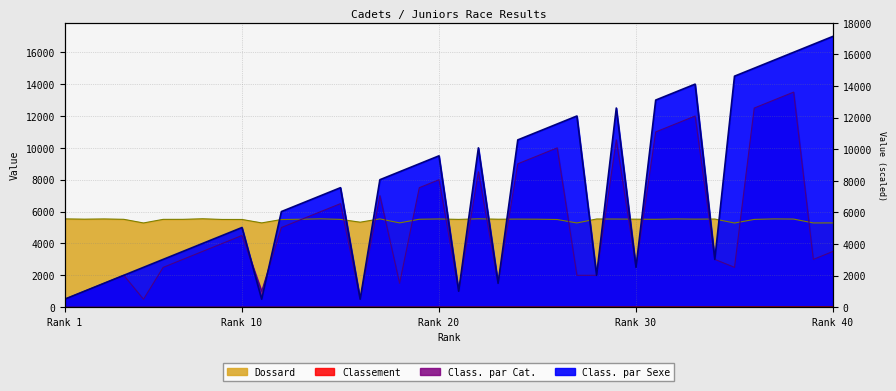

Reading right to left, extract all data points from this chart.

Classement: 40	39	38	37	36	35	34	33	32	31	30	29	28	27	26	25	24	23	22	21	20	19	18	17	16	15	14	13	12	11	10	9	8	7	6	5	4	3	2	1
Class. par Sexe: 17000	16500	16000	15500	15000	14500	3000	14000	13500	13000	2500	12500	2000	12000	11500	11000	10500	1500	10000	1000	9500	9000	8500	8000	500	7500	7000	6500	6000	500	5000	4500	4000	3500	3000	2500	2000	1500	1000	500
Class. par Cat.: 3500	3000	13500	13000	12500	2500	3000	12000	11500	11000	2500	10500	2000	2000	10000	9500	9000	1500	8500	1000	8000	7500	1500	7000	500	6500	6000	5500	5000	1000	4500	4000	3500	3000	2500	500	2000	1500	1000	500
Dossard: 5289	5288	5530	5540	5509	5283	5532	5525	5539	5514	5523	5531	5536	5287	5503	5522	5528	5521	5546	5510	5537	5519	5291	5543	5334	5511	5544	5520	5501	5290	5505	5506	5549	5513	5512	5286	5515	5538	5524	5542